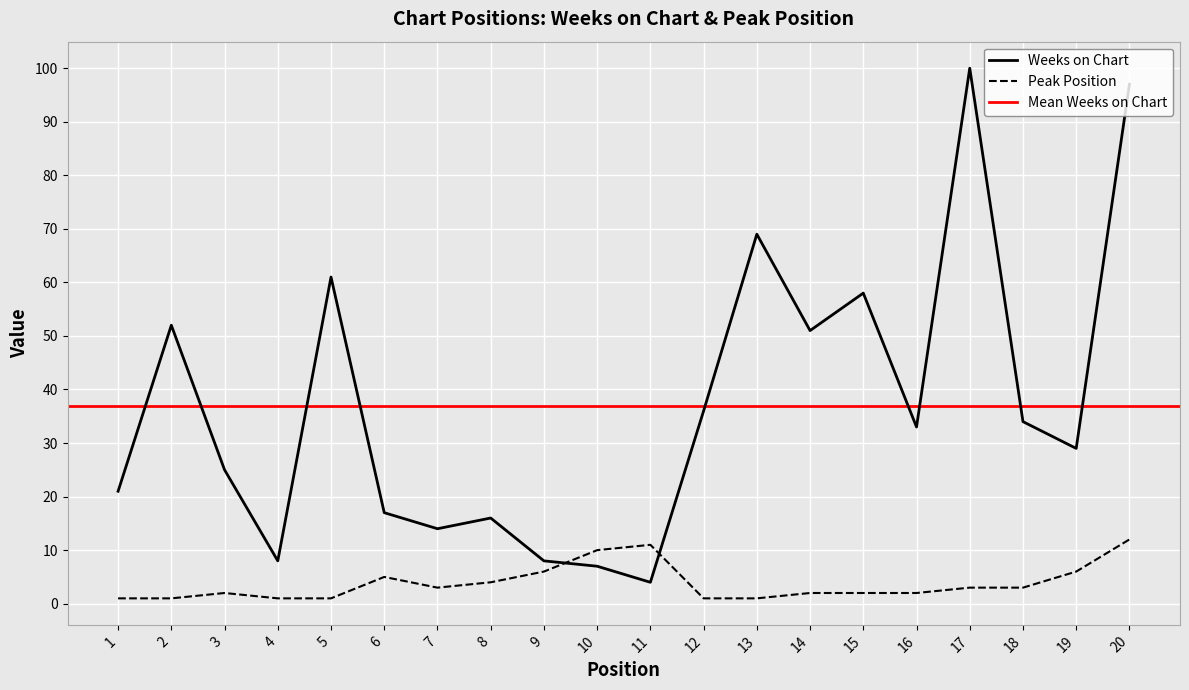

True or false: Weeks on Chart has a value of 16 at 8.

True